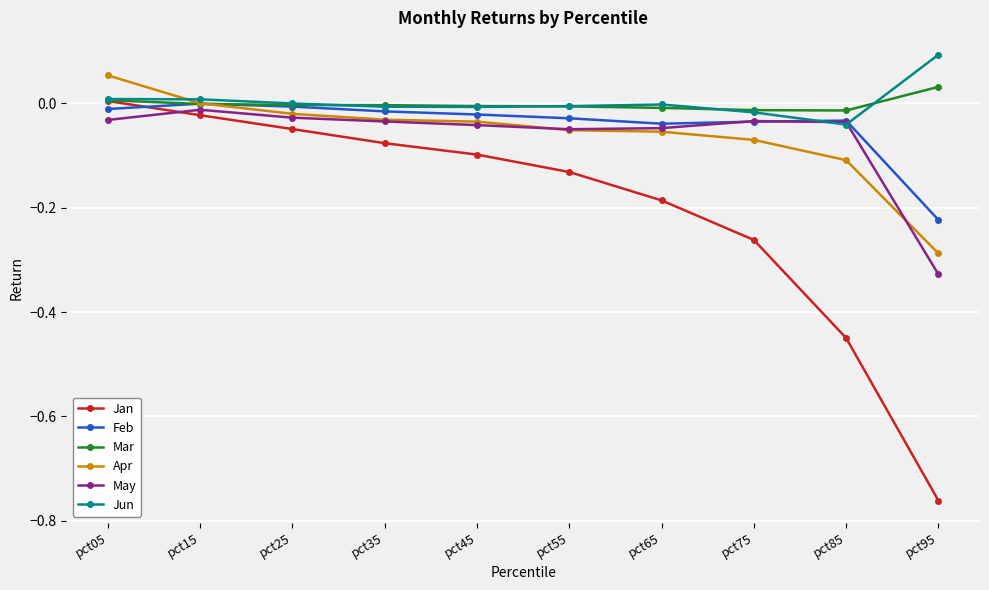

Is it true that Feb equals -0.0 at pct65?

True